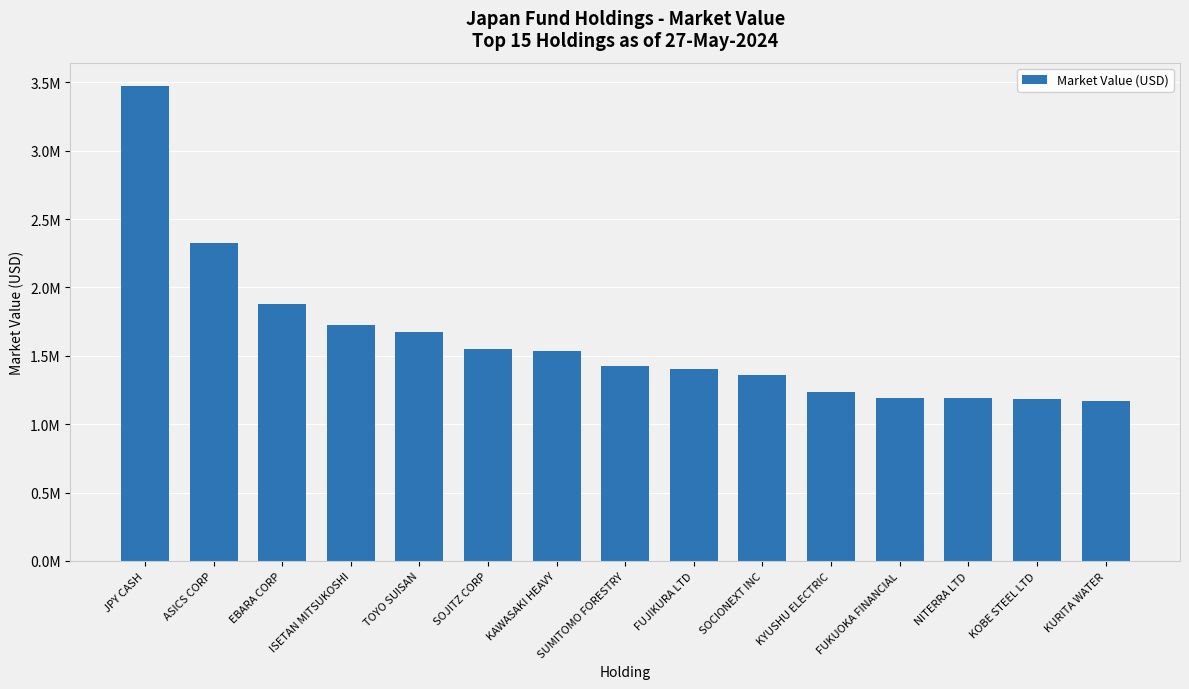

Rank the categories by value from highest to lowest.

JPY CASH, ASICS CORP, EBARA CORP, ISETAN MITSUKOSHI, TOYO SUISAN, SOJITZ CORP, KAWASAKI HEAVY, SUMITOMO FORESTRY, FUJIKURA LTD, SOCIONEXT INC, KYUSHU ELECTRIC, FUKUOKA FINANCIAL, NITERRA LTD, KOBE STEEL LTD, KURITA WATER